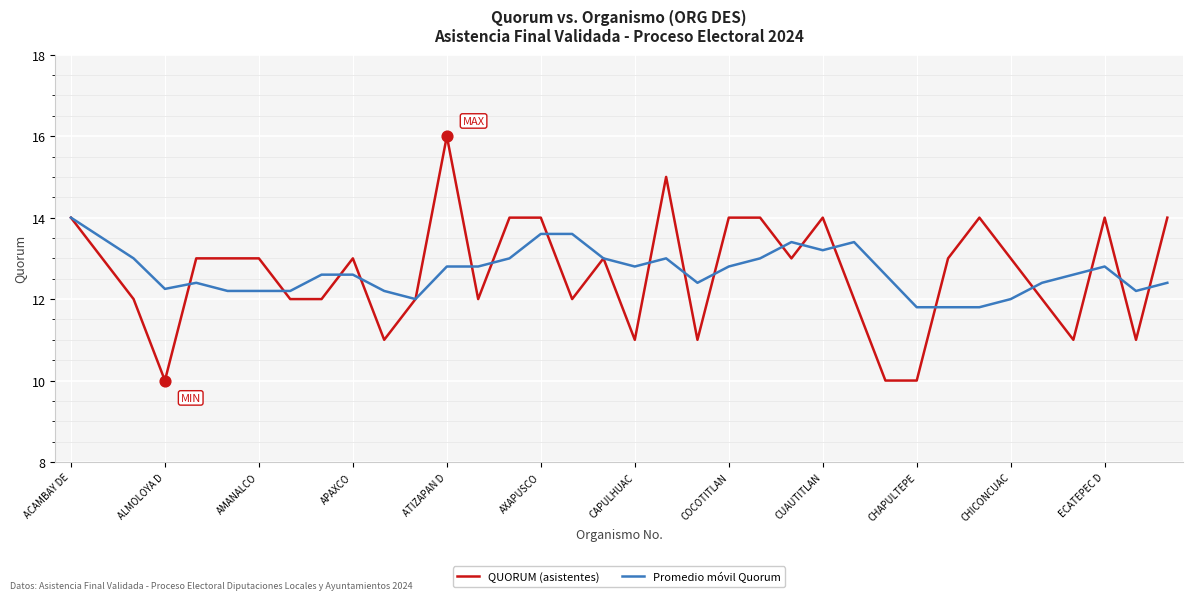

List the series in order of their peak value, highest first.

QUORUM (asistentes), Promedio móvil Quorum